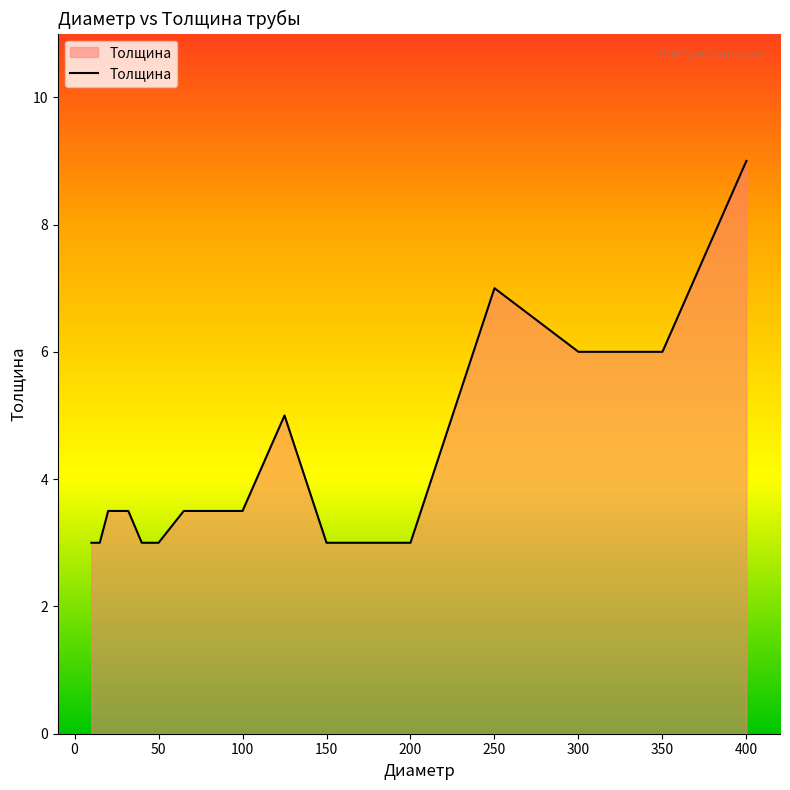

What is the greatest value displayed?

9.0